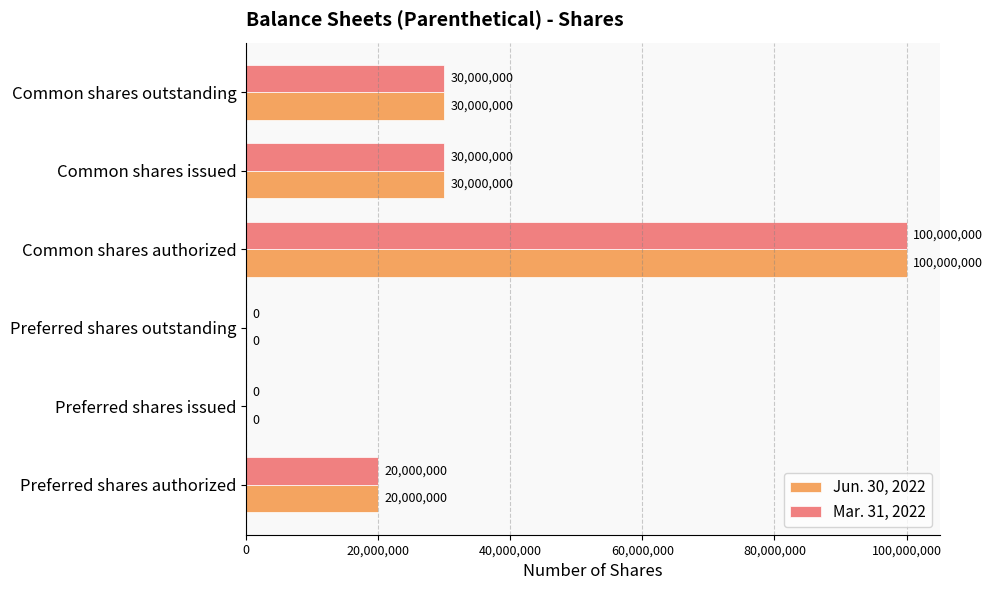

What is the sum of the Jun. 30, 2022 values at Preferred shares authorized and Common shares outstanding?

50000000